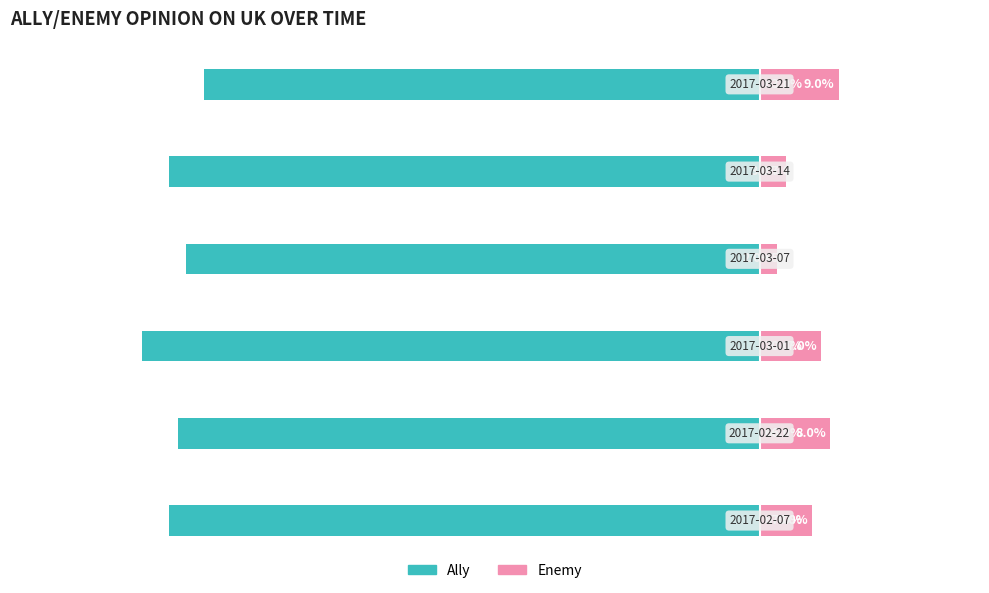

Are the bars horizontal?

Yes